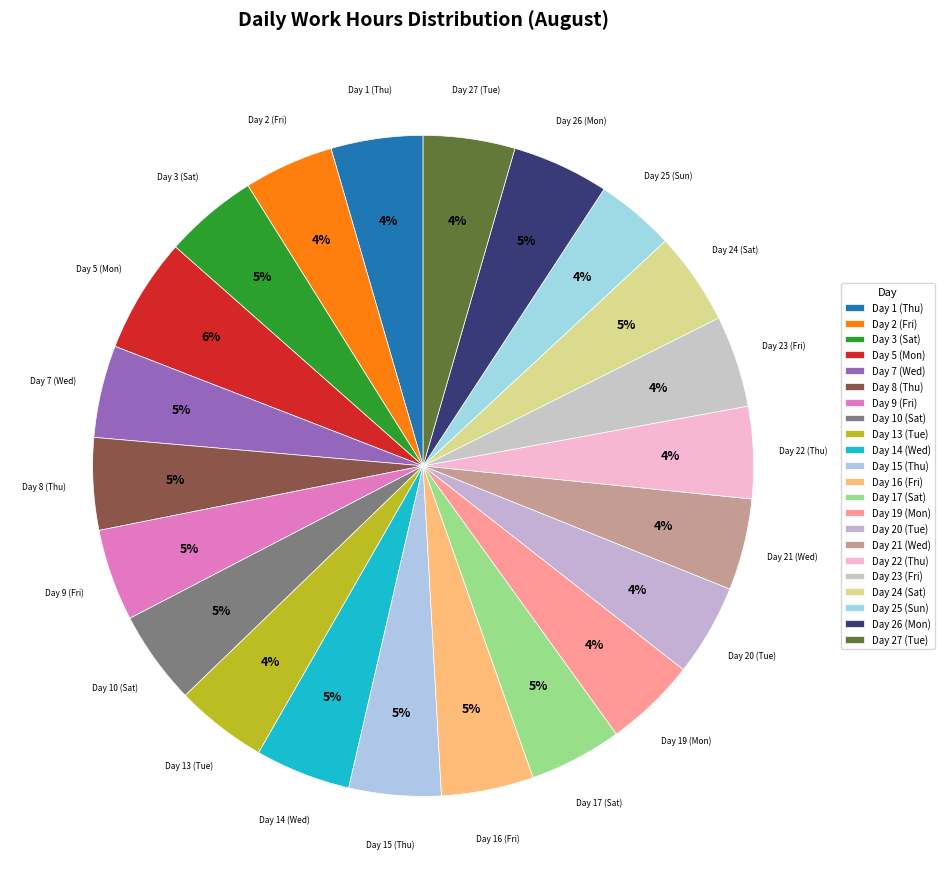

To the nearest percent, what is the combined percentage of Day 27 (Tue) and Day 22 (Thu)?

9%